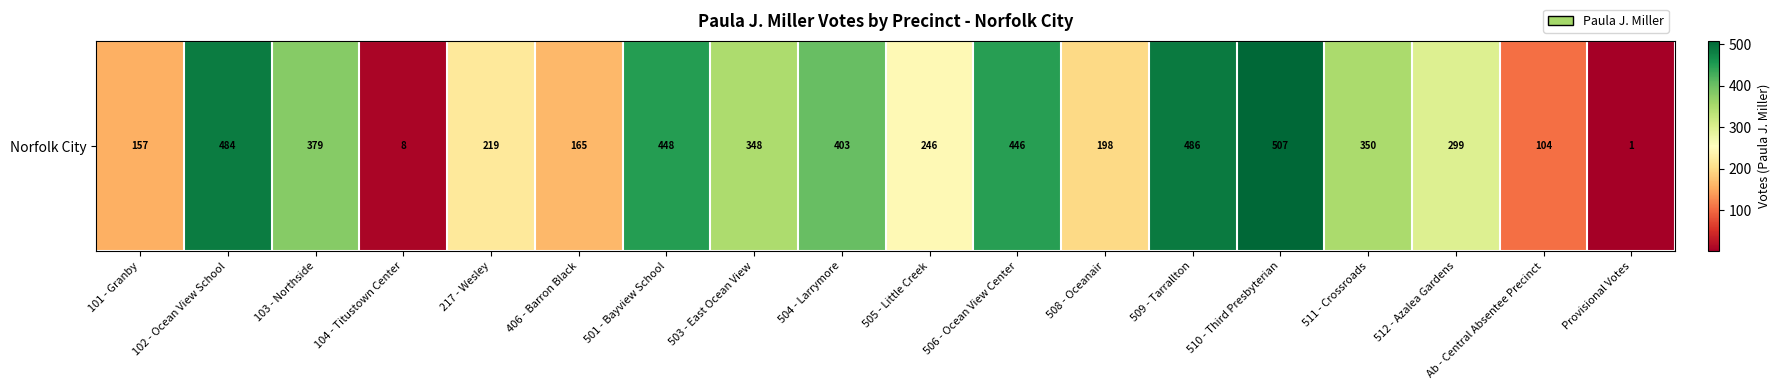

Reading left to right, extract all data points from this chart.

101 - Granby=157	102 - Ocean View School=484	103 - Northside=379	104 - Titustown Center=8	217 - Wesley=219	406 - Barron Black=165	501 - Bayview School=448	503 - East Ocean View=348	504 - Larrymore=403	505 - Little Creek=246	506 - Ocean View Center=446	508 - Oceanair=198	509 - Tarrallton=486	510 - Third Presbyterian=507	511 - Crossroads=350	512 - Azalea Gardens=299	Ab - Central Absentee Precinct=104	Provisional Votes=1